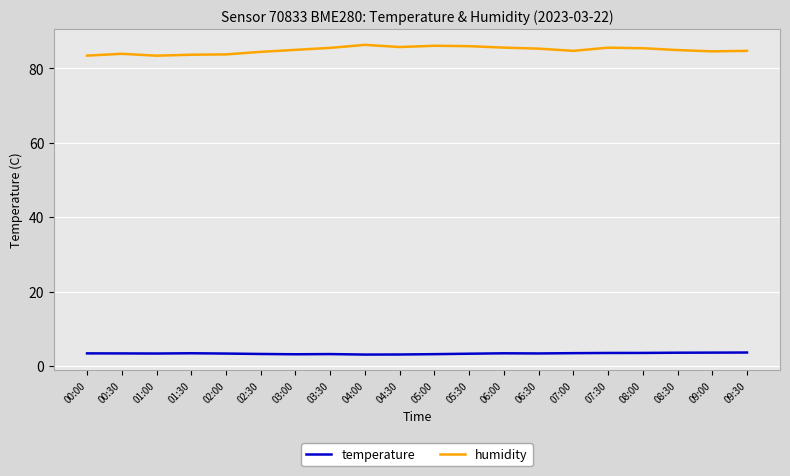

Which series has the widest spread of values?

humidity